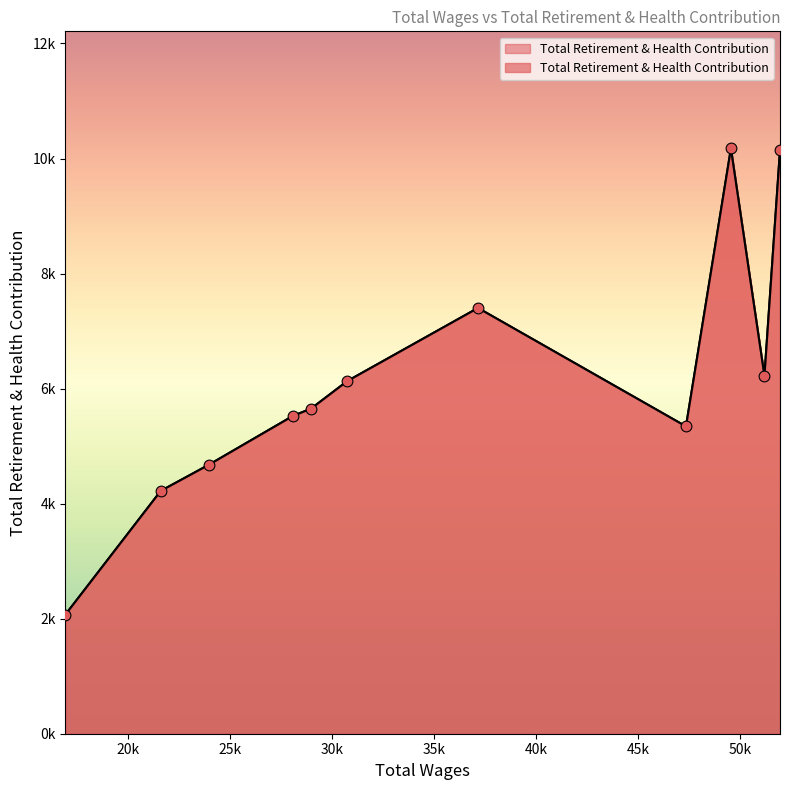

What is the ratio of the value at 49563.0 to the value at 30751.0?

1.7